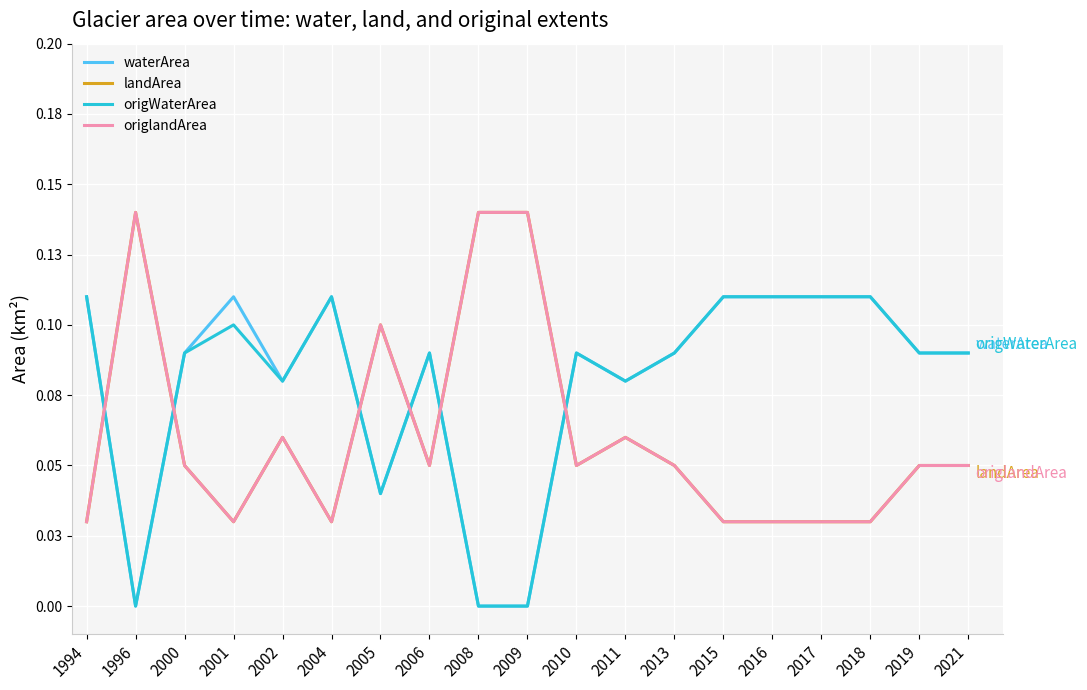

What is the average value of the landArea series?

0.1